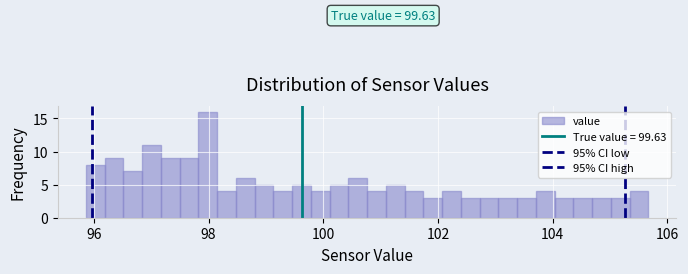

Read against the x-axis, roughly where is the centre of the tallest bar?

98.0